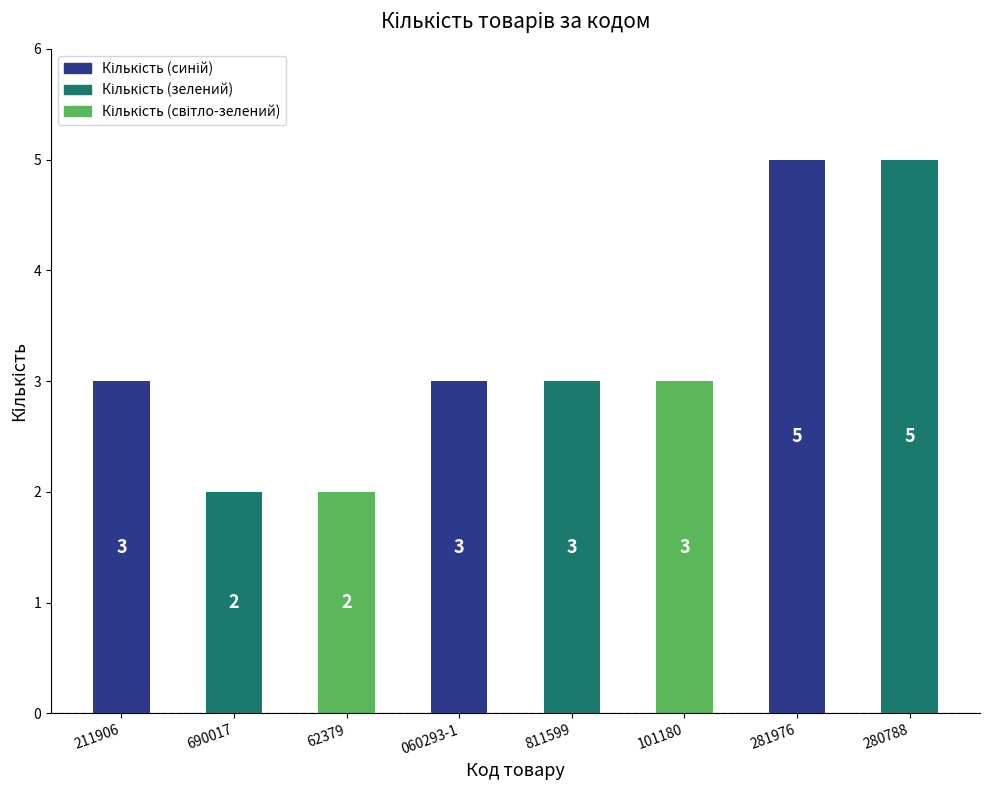

Read the value at 280788.

5